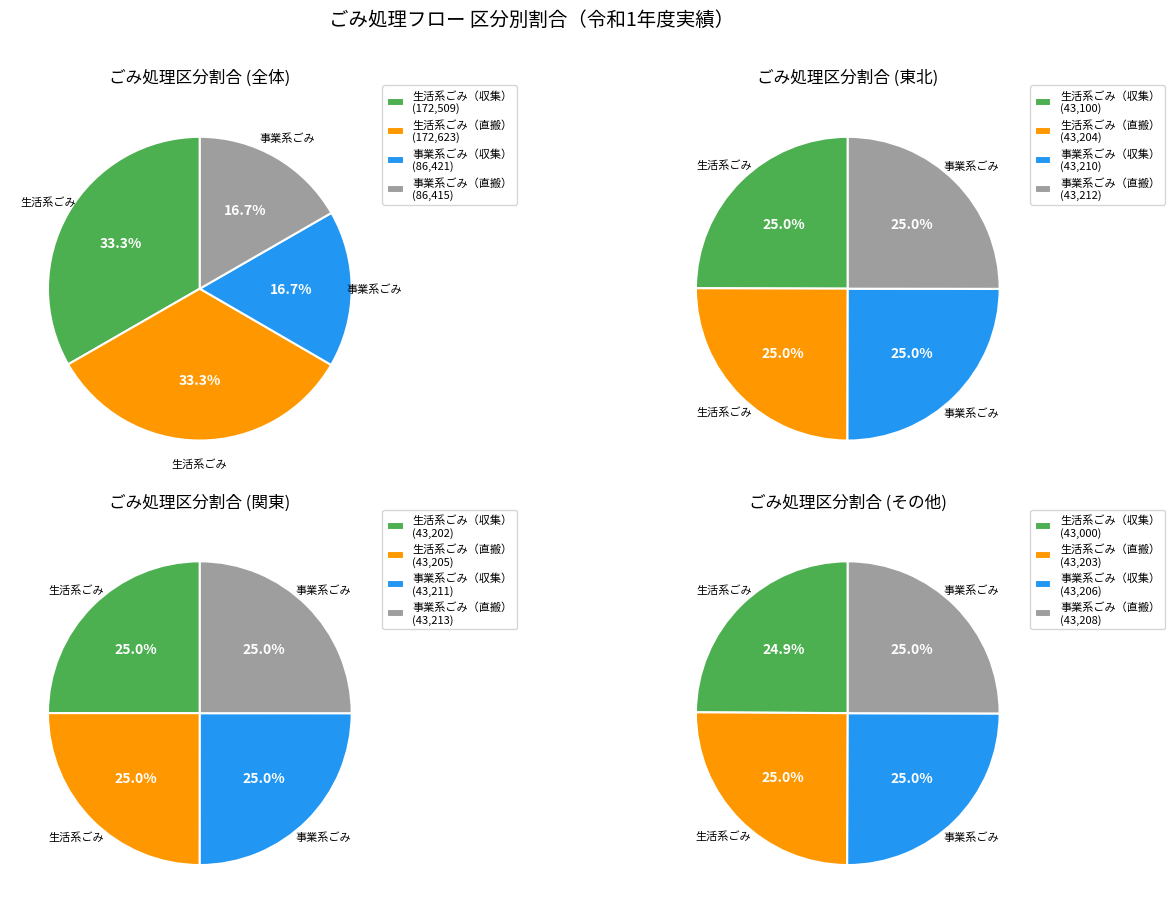

What percentage is NOT represented by 生活系ごみ搬入量?

66.7%